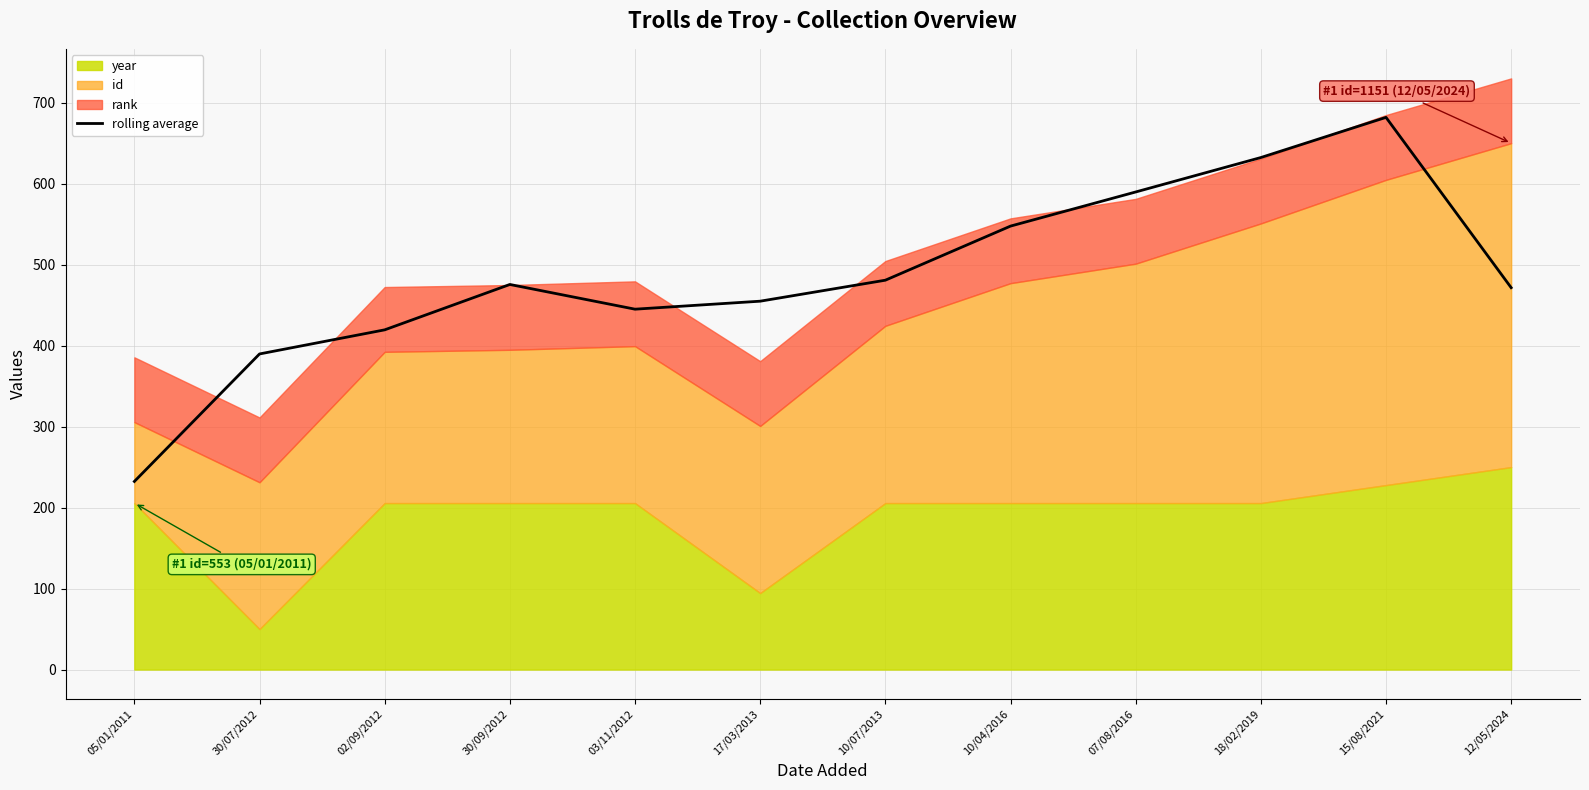

What position from the right is 17/03/2013?

7